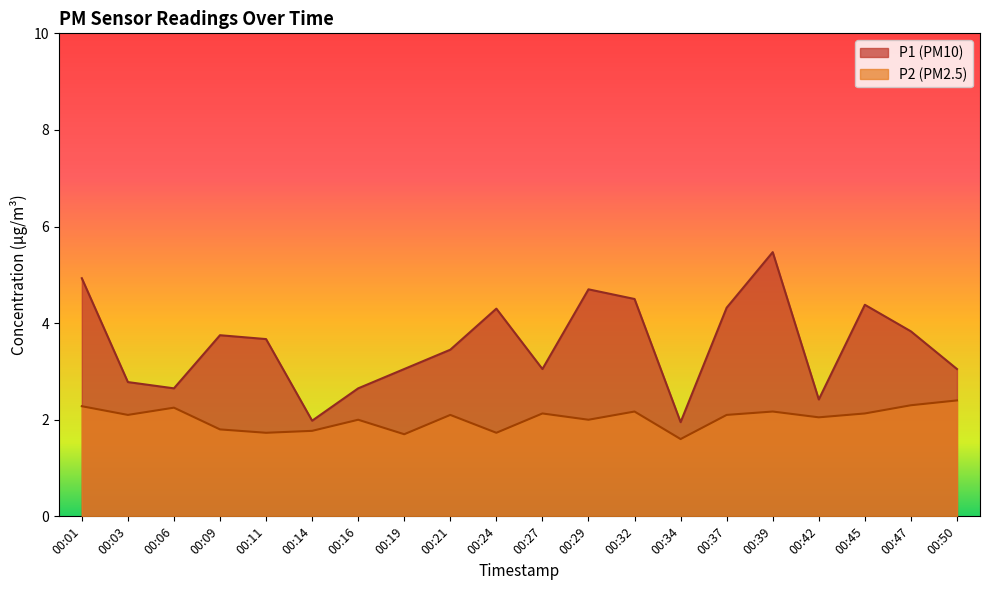

Reading right to left, transcribe all the data shown in this chart.

P1: 00:50=3.0	00:47=3.8	00:45=4.4	00:42=2.4	00:39=5.5	00:37=4.3	00:34=1.9	00:32=4.5	00:29=4.7	00:27=3.0	00:24=4.3	00:21=3.5	00:19=3.0	00:16=2.6	00:14=2.0	00:11=3.7	00:09=3.8	00:06=2.6	00:03=2.8	00:01=4.9
P2: 00:50=2.4	00:47=2.3	00:45=2.1	00:42=2.0	00:39=2.2	00:37=2.1	00:34=1.6	00:32=2.2	00:29=2.0	00:27=2.1	00:24=1.7	00:21=2.1	00:19=1.7	00:16=2.0	00:14=1.8	00:11=1.7	00:09=1.8	00:06=2.2	00:03=2.1	00:01=2.3